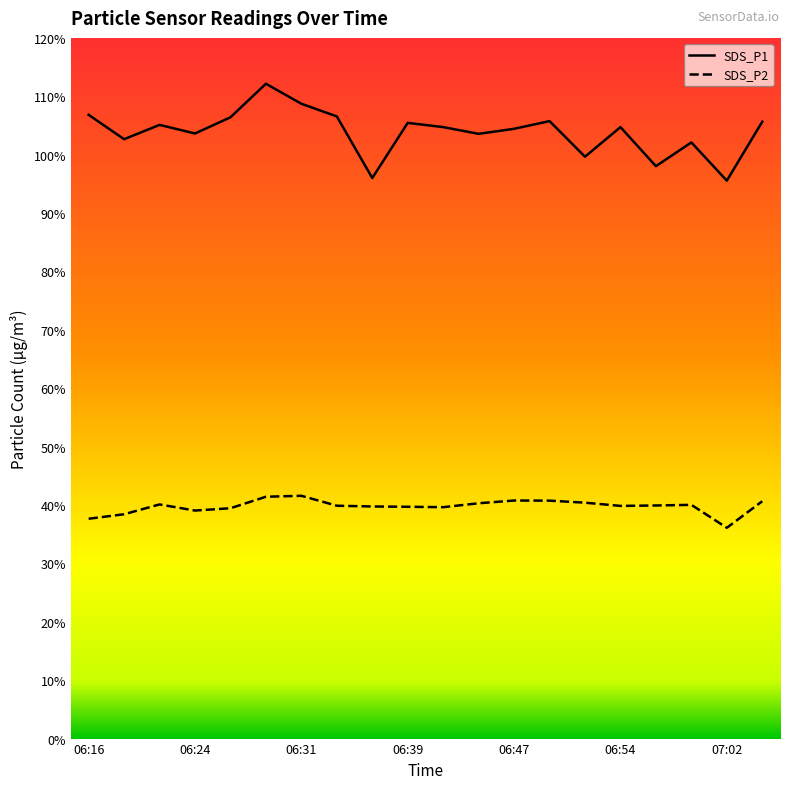

Which series has the largest total across all categories?

SDS_P1